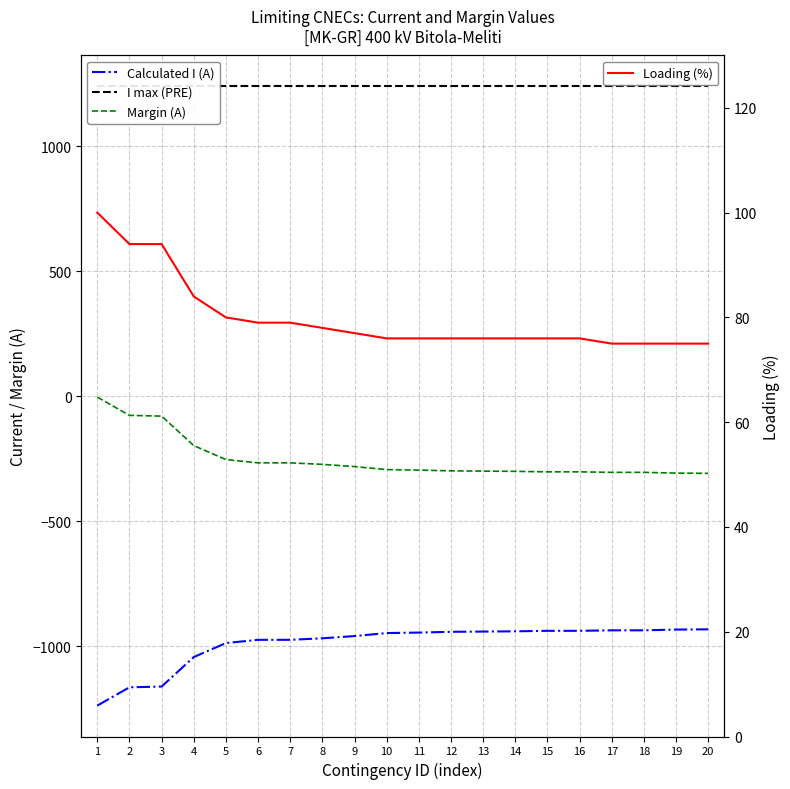

Between 1 and 17, which series saw the biggest shift?

Calculated I (A)